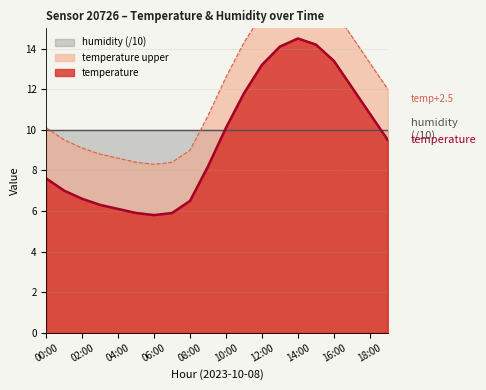

What is the maximum value shown in the chart?

17.0